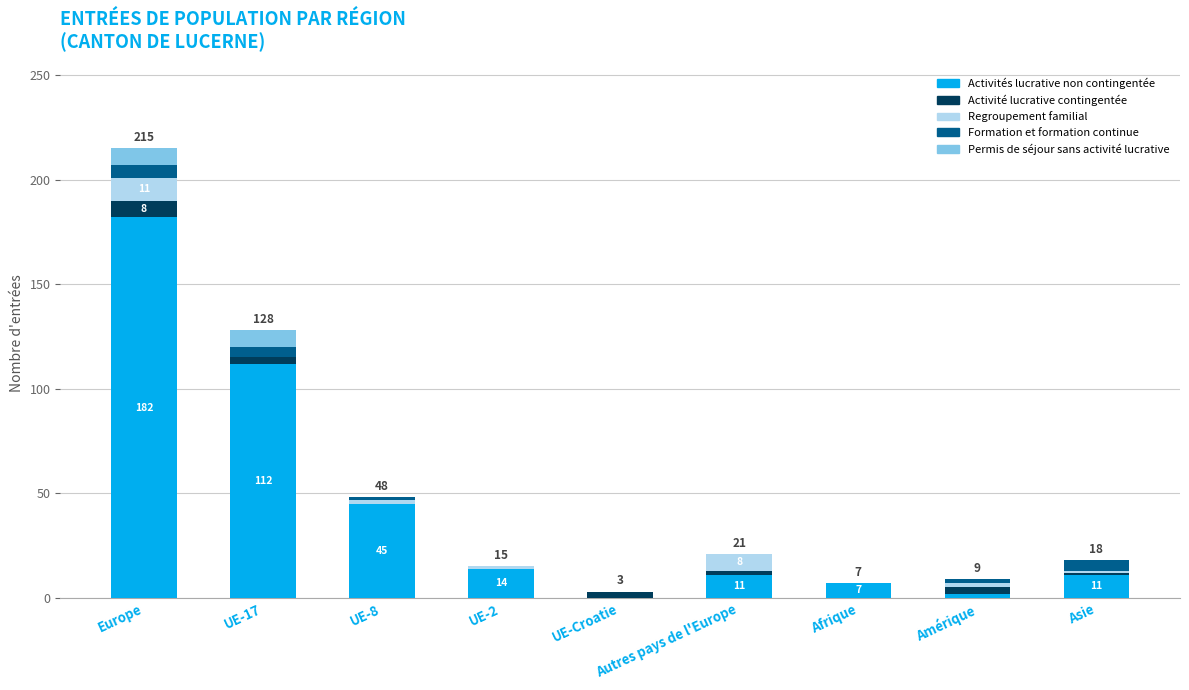

Where is Activités lucrative non contingentée nearest to the value 91?

UE-17